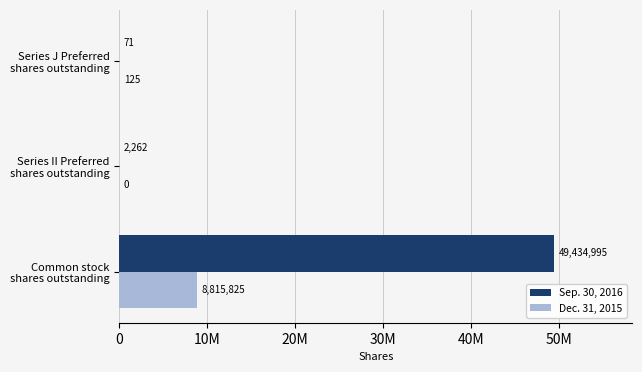

Which series has the widest spread of values?

Sep. 30, 2016